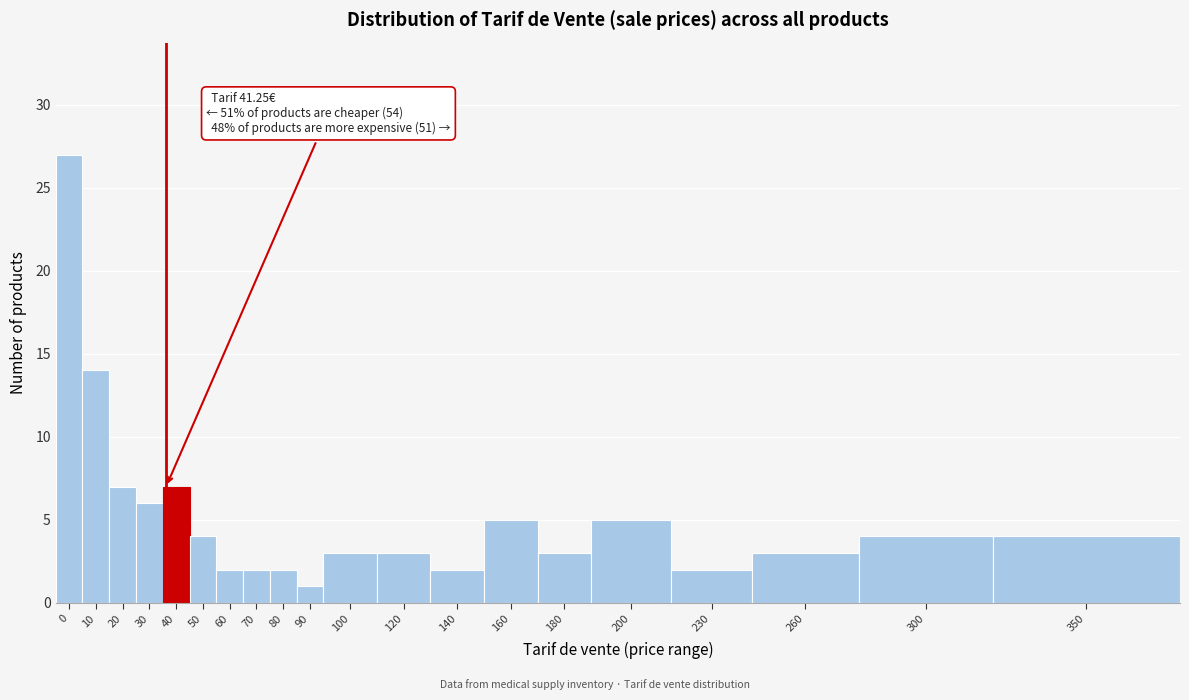

Reading right to left, what are all the values shown in this chart?

350=4	300=4	260=3	230=2	200=5	180=3	160=5	140=2	120=3	100=3	90=1	80=2	70=2	60=2	50=4	40=7	30=6	20=7	10=14	0=27